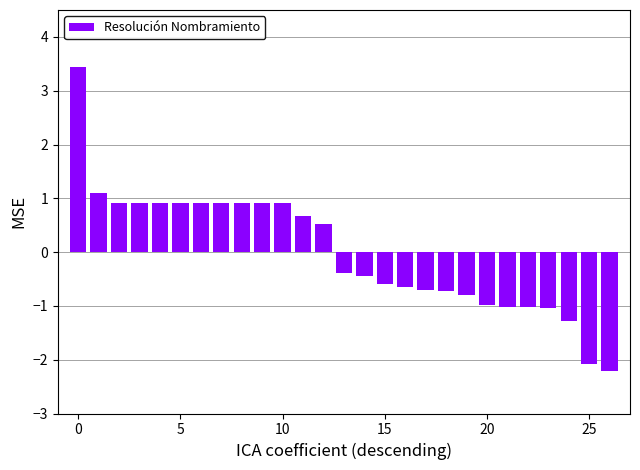

How many data points are less than 0?

14